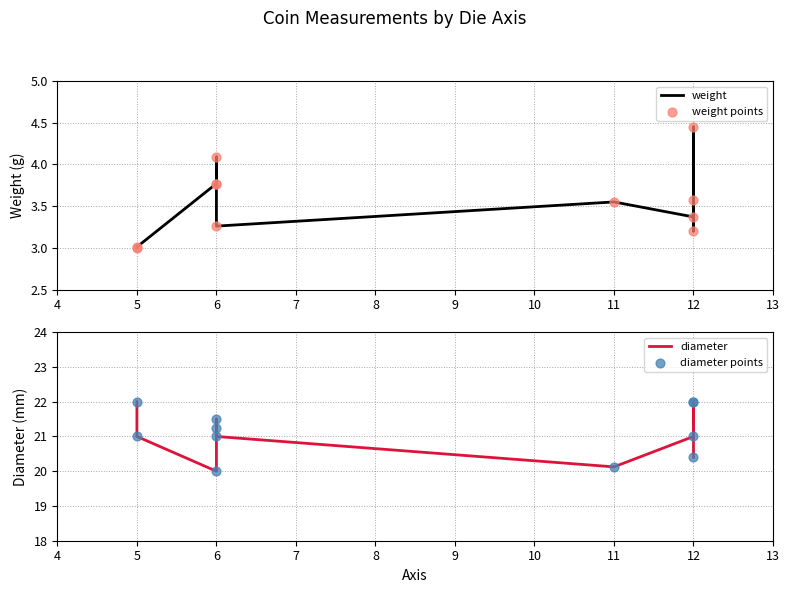

At how many categories does at least one series exceed 4?

11